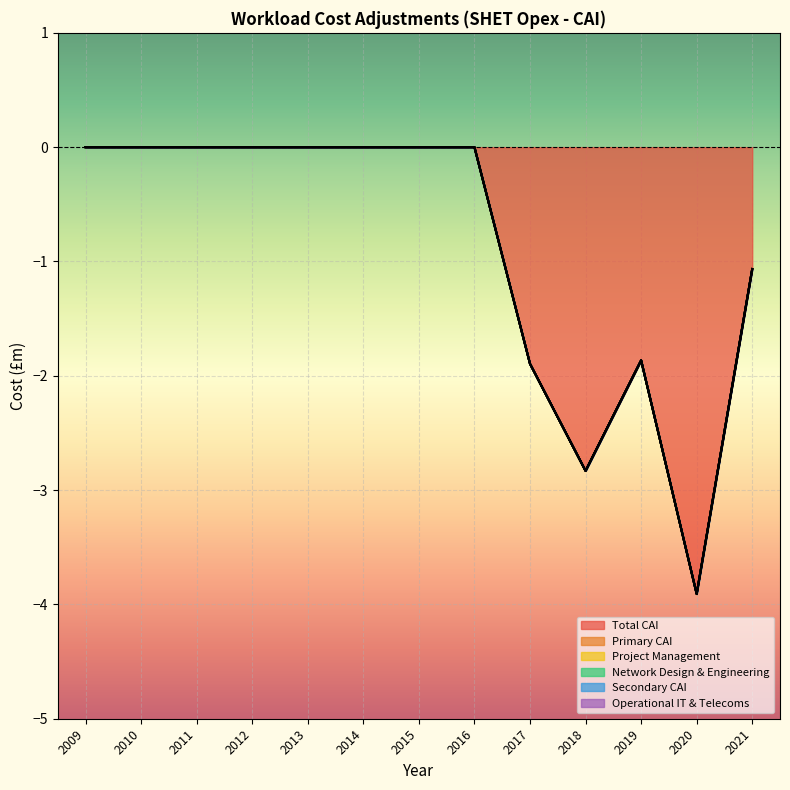

At which category is the sum across all series the highest?

2009